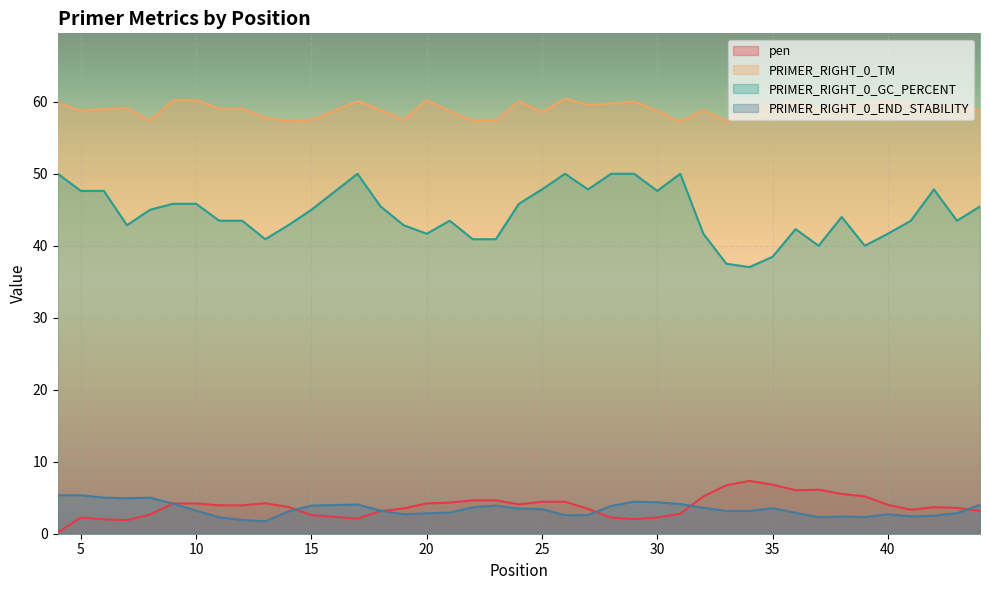

Rank the series at 14 from highest to lowest value.

PRIMER_RIGHT_0_TM, PRIMER_RIGHT_0_GC_PERCENT, pen, PRIMER_RIGHT_0_END_STABILITY